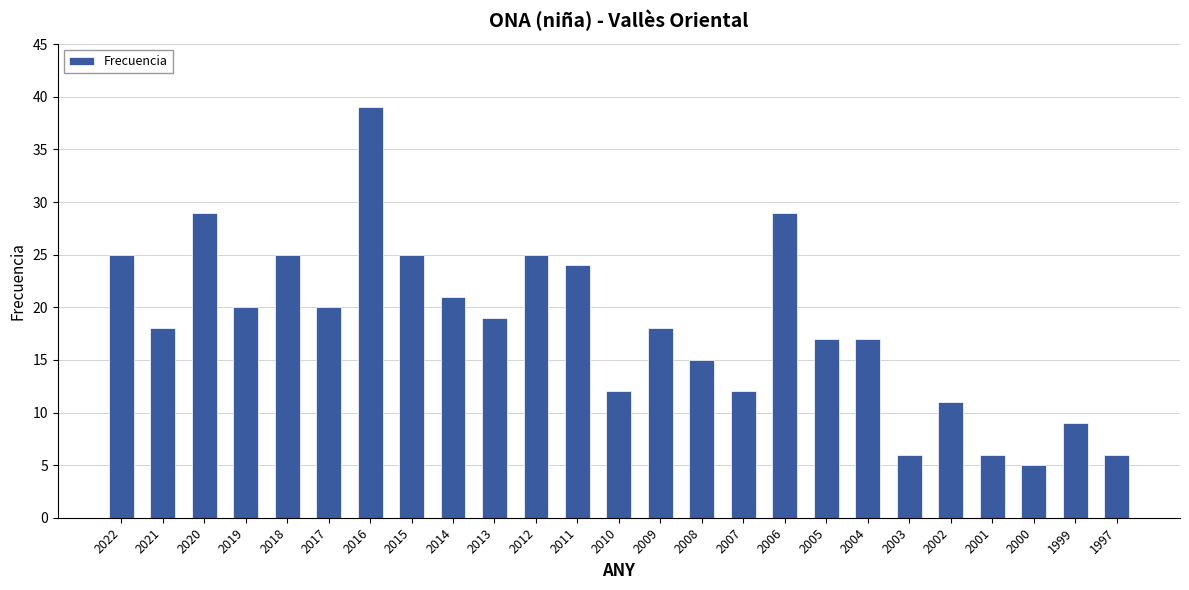

How many data points does each series have?

25